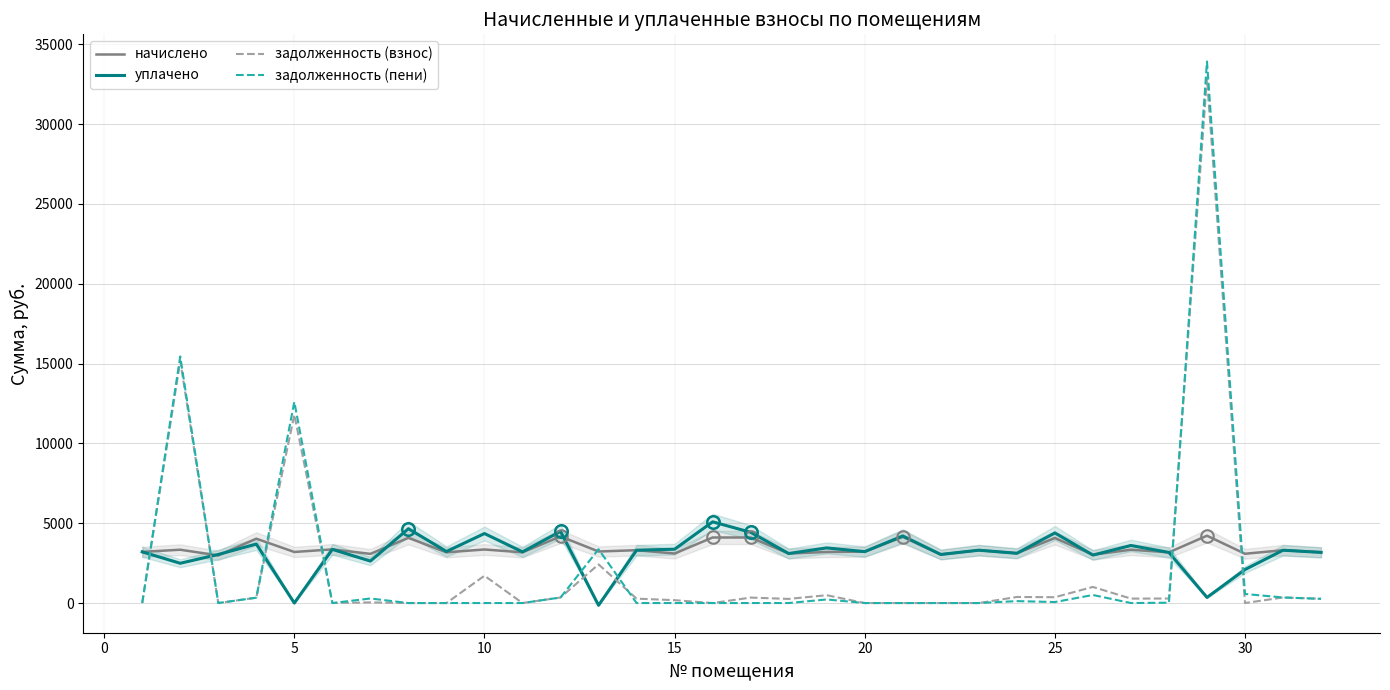

How many values in the уплачено series are below 3228?

16